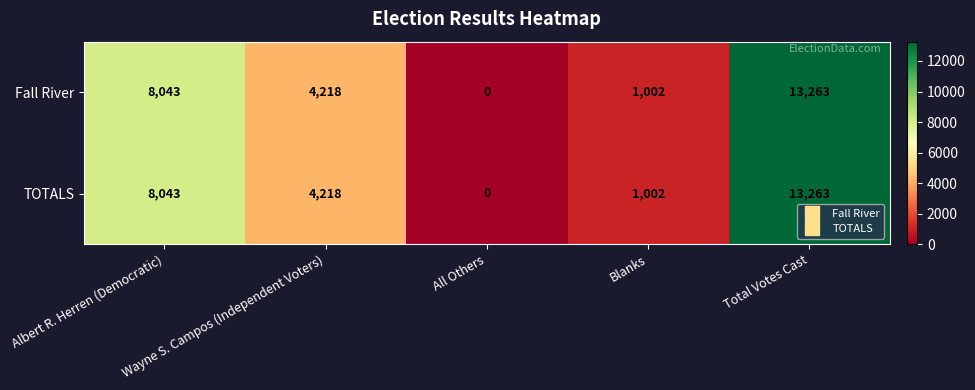

What is the difference between the second highest and second lowest values in the Fall River series?

7041